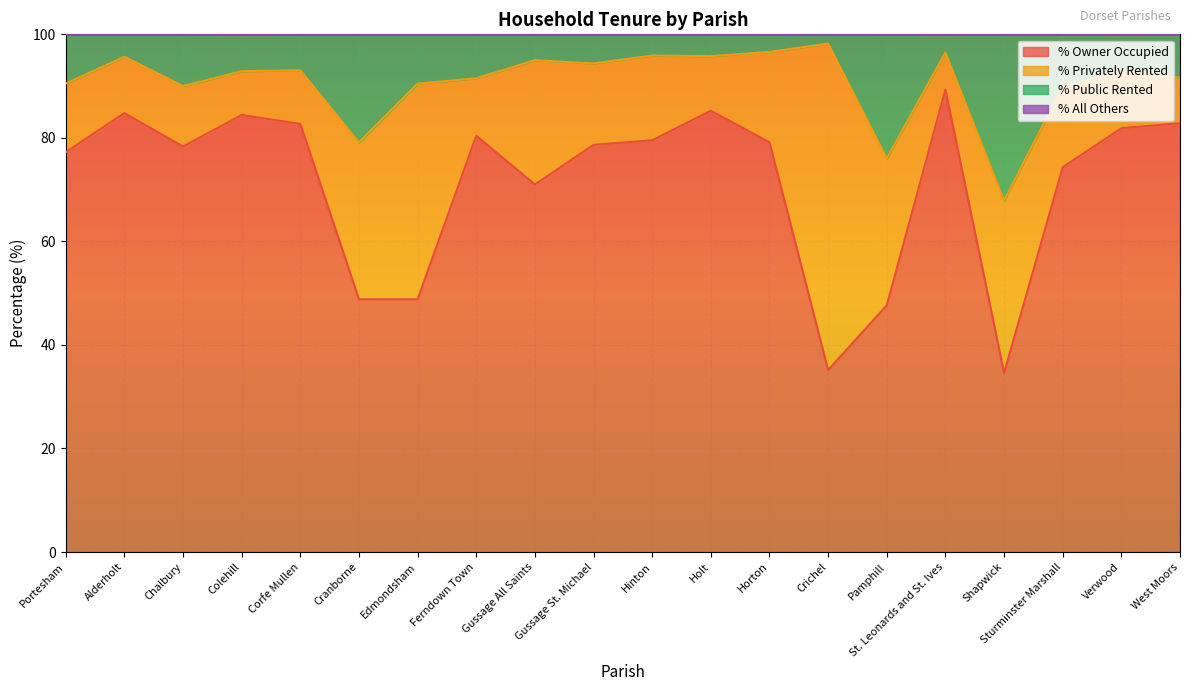

Where is % Owner Occupied nearest to the value 61?

Gussage All Saints